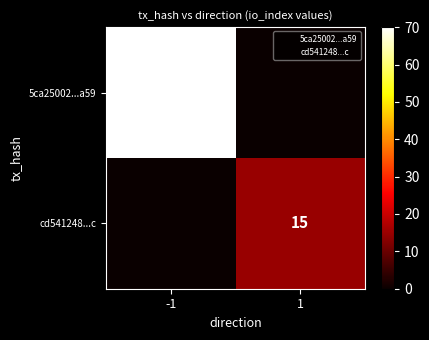

What is the spread (max minus min) of values at -1?

70